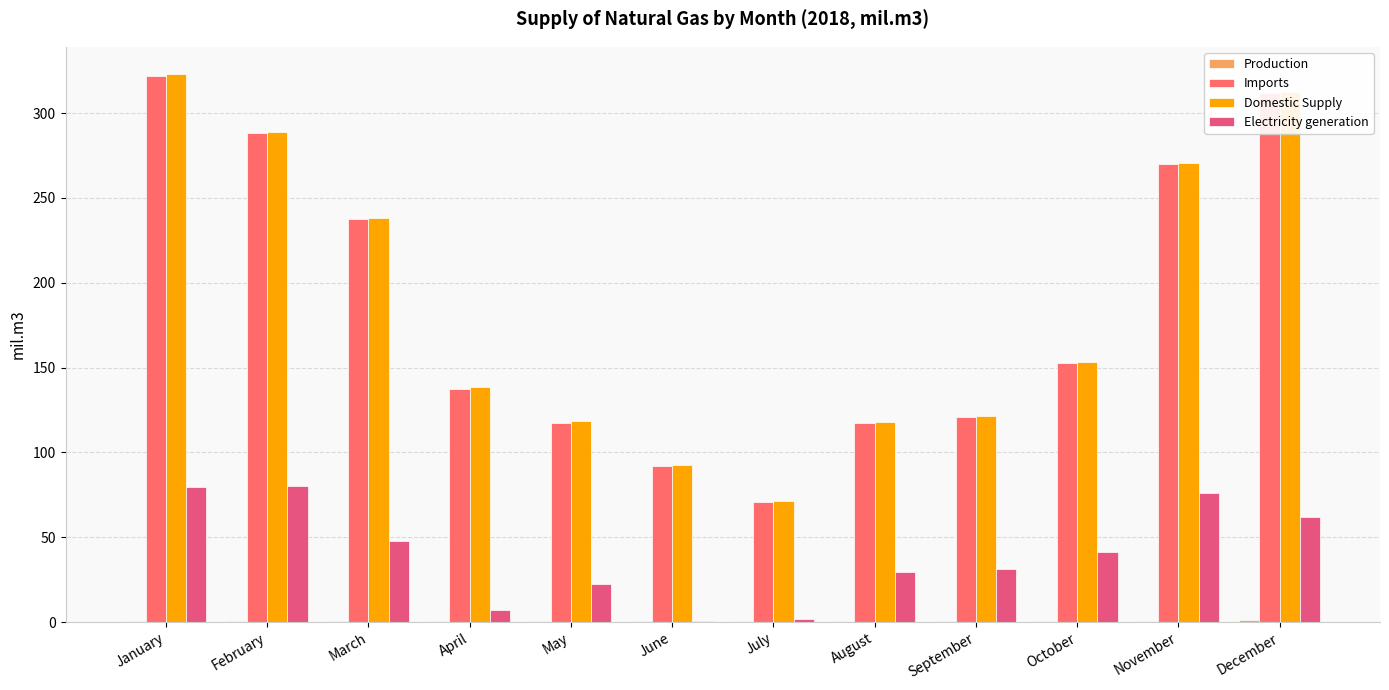

At which label does Production reach its minimum?

February